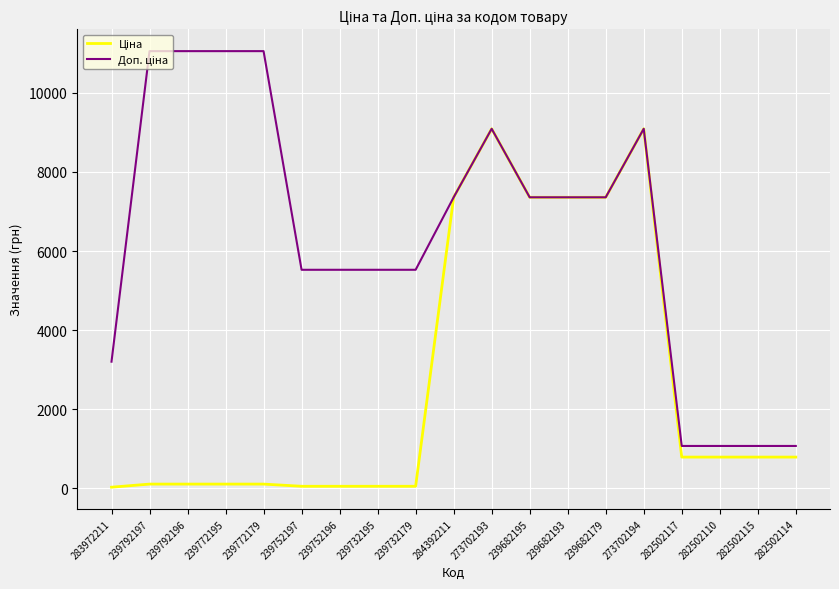

What is the greatest value displayed?

11055.0